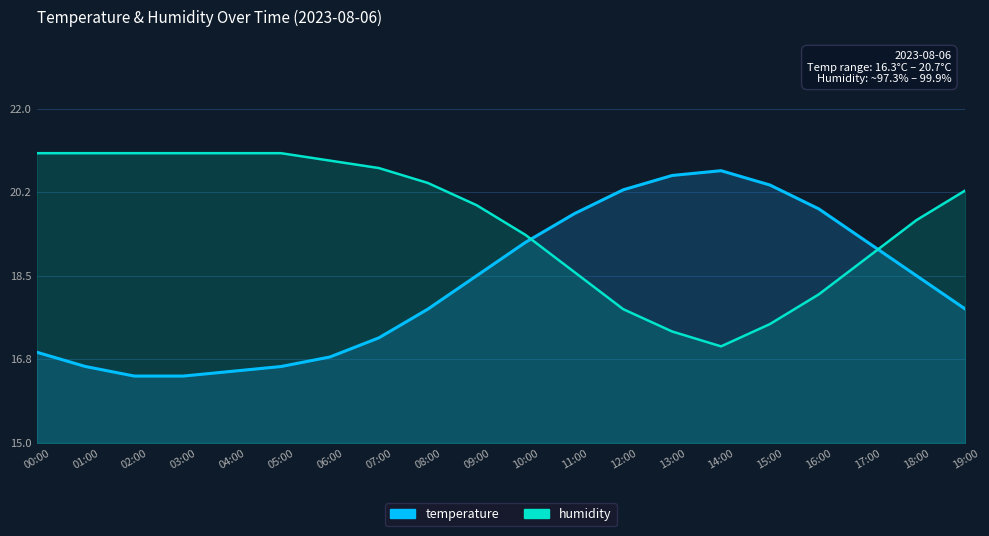

Reading left to right, extract all data points from this chart.

temperature: 16.9	16.6	16.4	16.4	16.5	16.6	16.8	17.2	17.8	18.5	19.2	19.8	20.3	20.6	20.7	20.4	19.9	19.2	18.5	17.8
humidity: 21.1	21.1	21.1	21.1	21.1	21.1	20.9	20.8	20.4	20.0	19.4	18.6	17.8	17.3	17.0	17.5	18.1	18.9	19.7	20.3